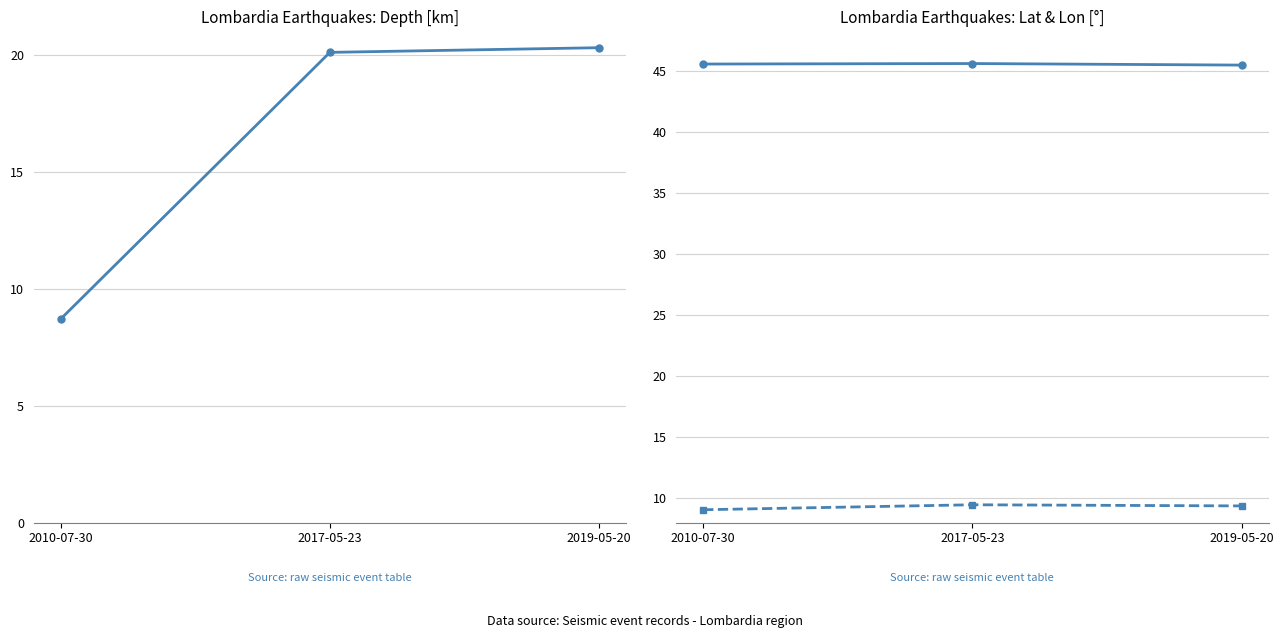

Between 2017-05-23 and 2019-05-20, which series saw the biggest shift?

Depth (km)